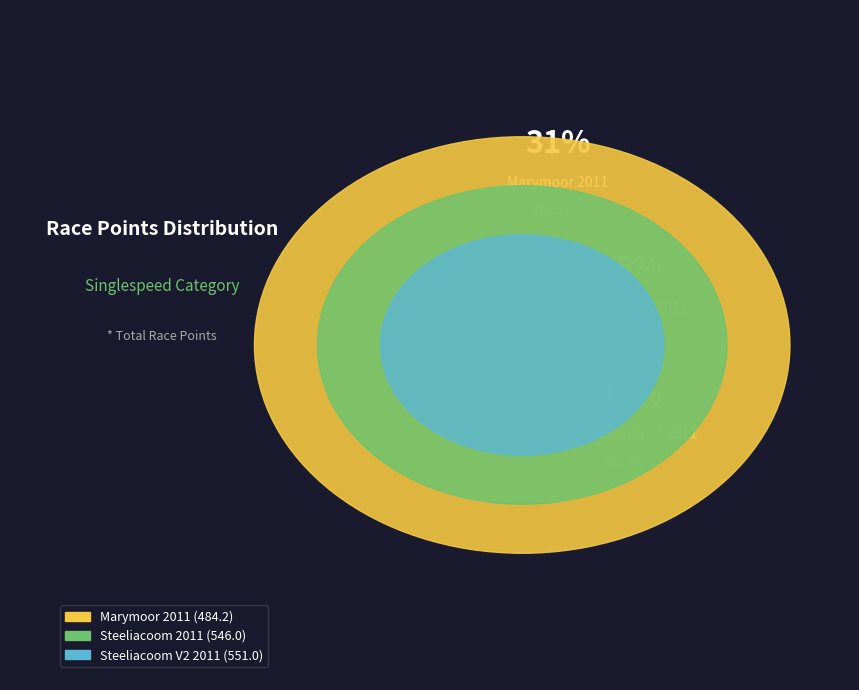

Is Steeliacoom 2011 the majority of the pie?

No